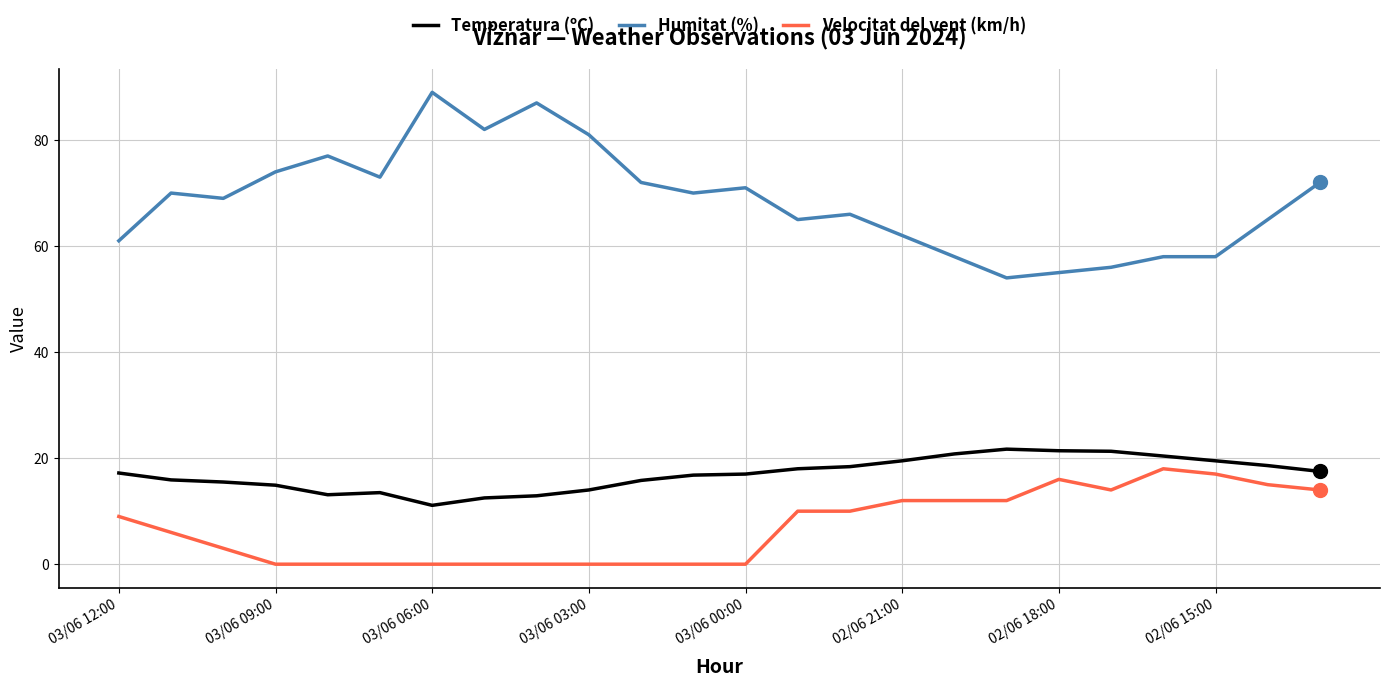

Which series has the widest spread of values?

Humitat (%)